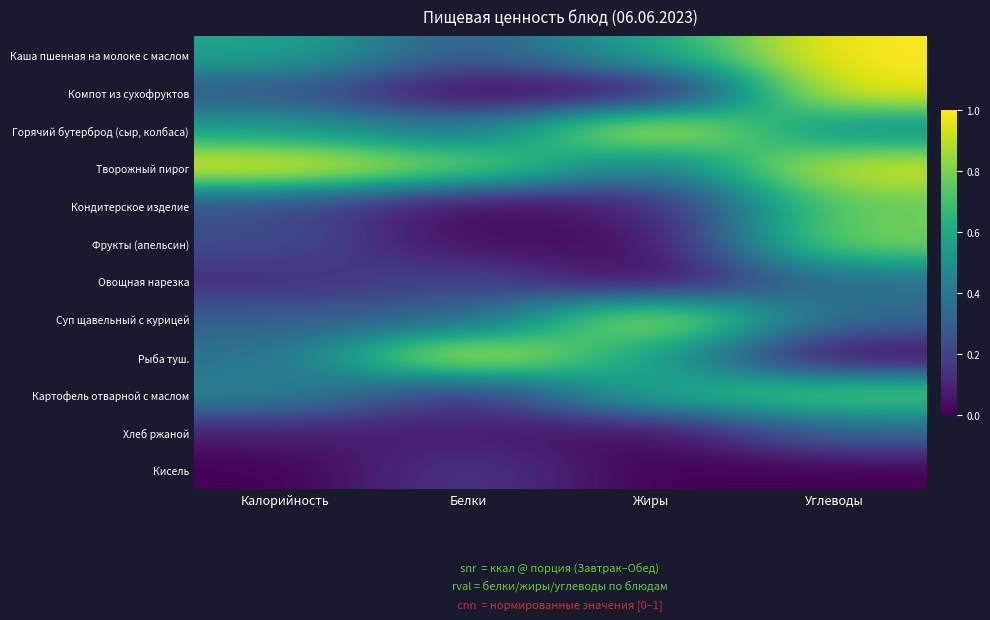

Between Жиры and Углеводы, which is larger?

Углеводы